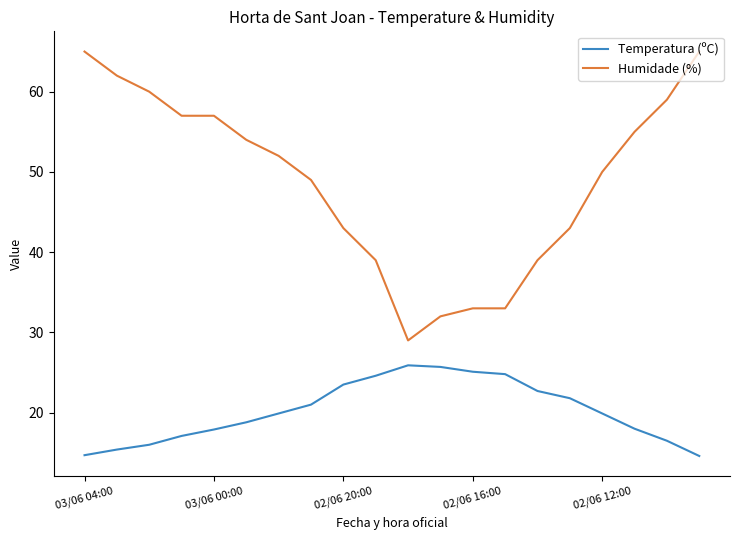

Which series has the widest spread of values?

Humidade (%)